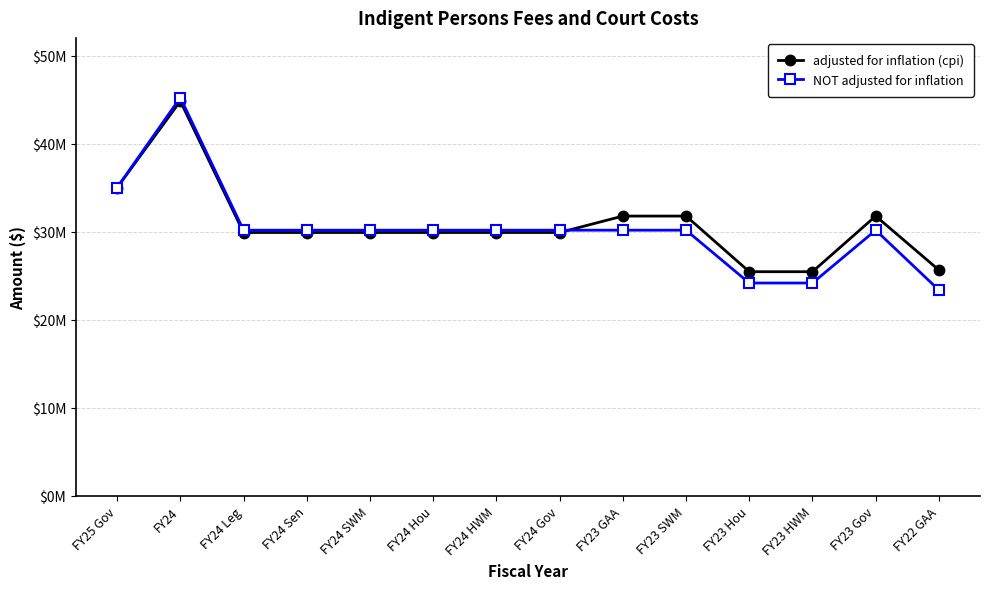

Which category has the lowest value across all series?

FY22 GAA